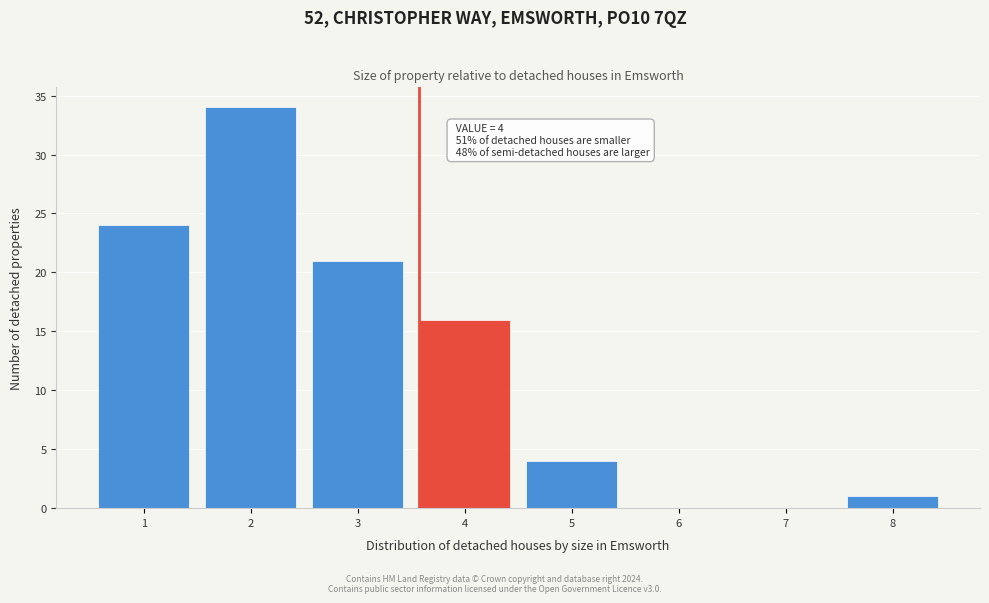

Reading left to right, extract all data points from this chart.

1=24	2=34	3=21	4=16	5=4	6=0	7=0	8=1